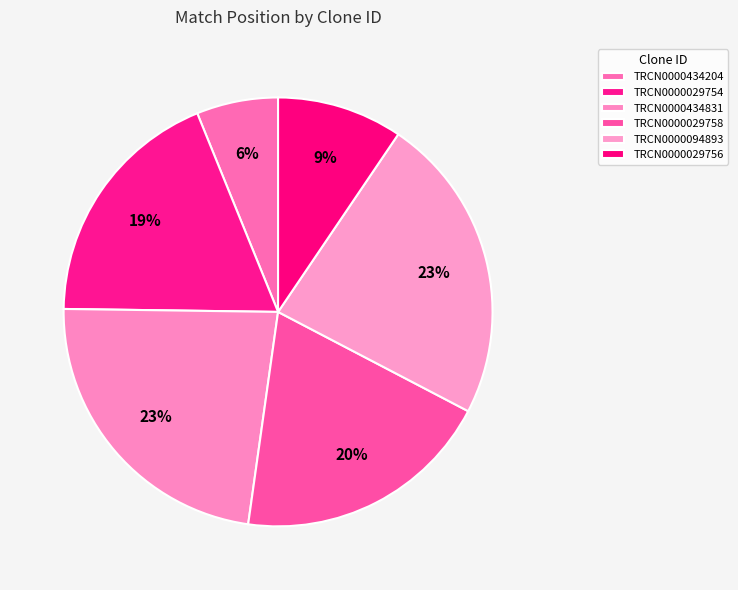

How many slices are in this pie chart?

6